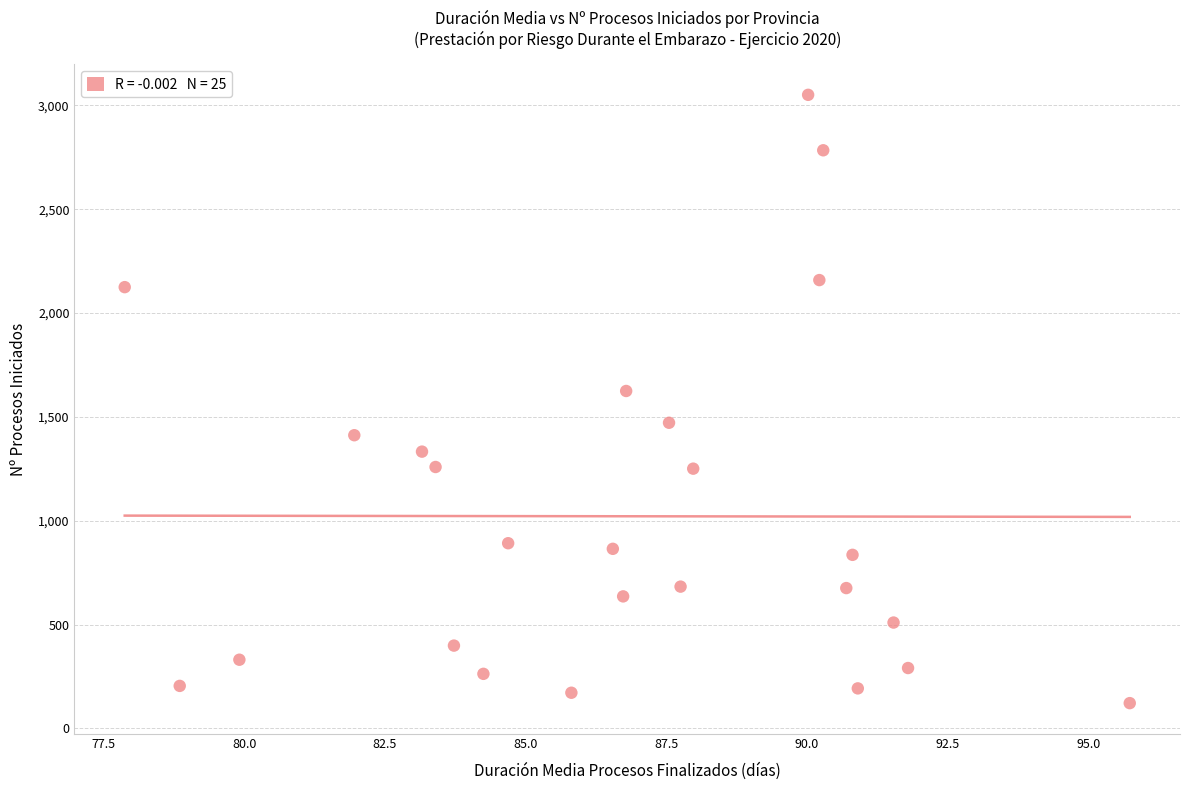

What Y value in the scatter plot is closest to 1586?

1625